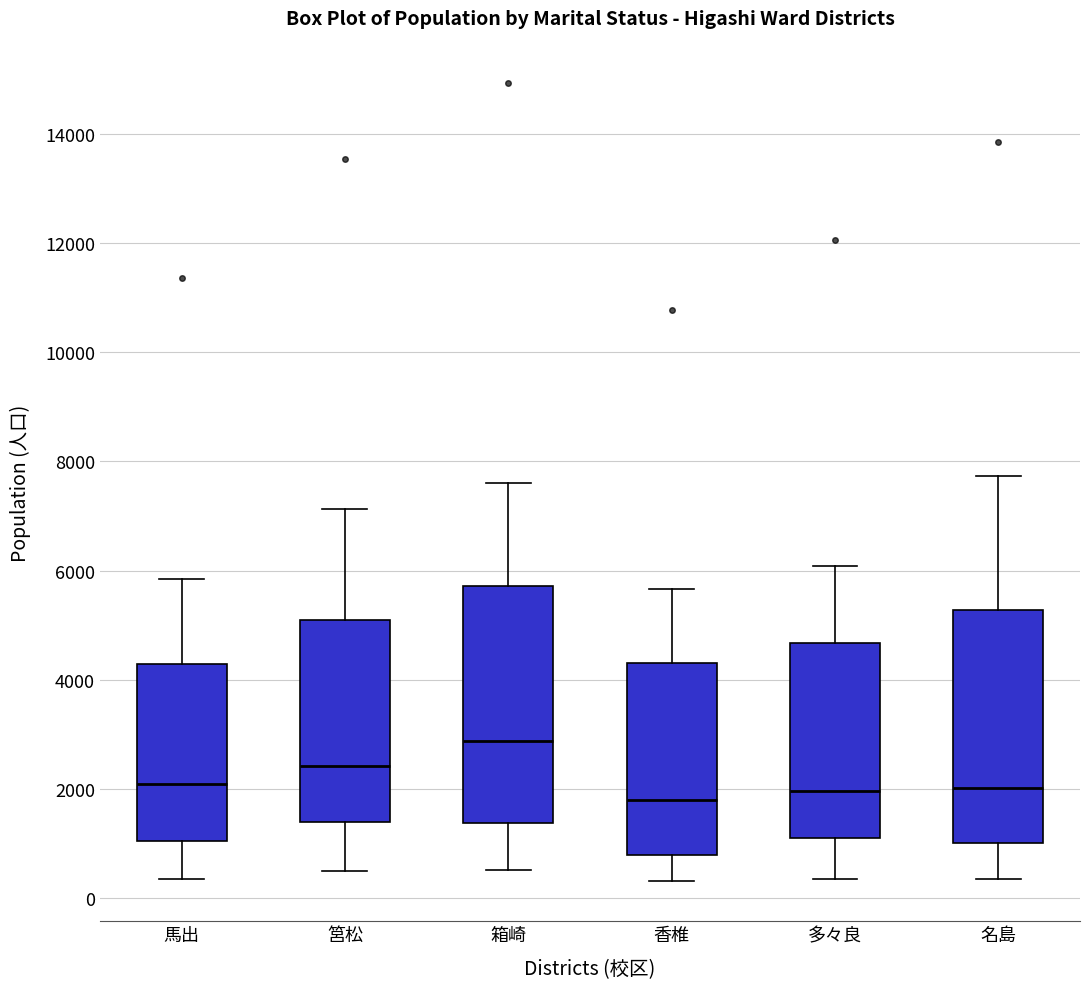

Reading left to right, read every box against the y-axis: the position of its median line, the range the box covers, and the ends of its whiskers. The values are not printed on the chart, so give them approximately, as read against the axis.

馬出: median 2000, box 1000 to 4200, whiskers 400 to 5800
筥松: median 2400, box 1400 to 5200, whiskers 400 to 7200
箱崎: median 2800, box 1400 to 5800, whiskers 600 to 7600
香椎: median 1800, box 800 to 4400, whiskers 400 to 5600
多々良: median 2000, box 1000 to 4600, whiskers 400 to 6000
名島: median 2000, box 1000 to 5200, whiskers 400 to 7800